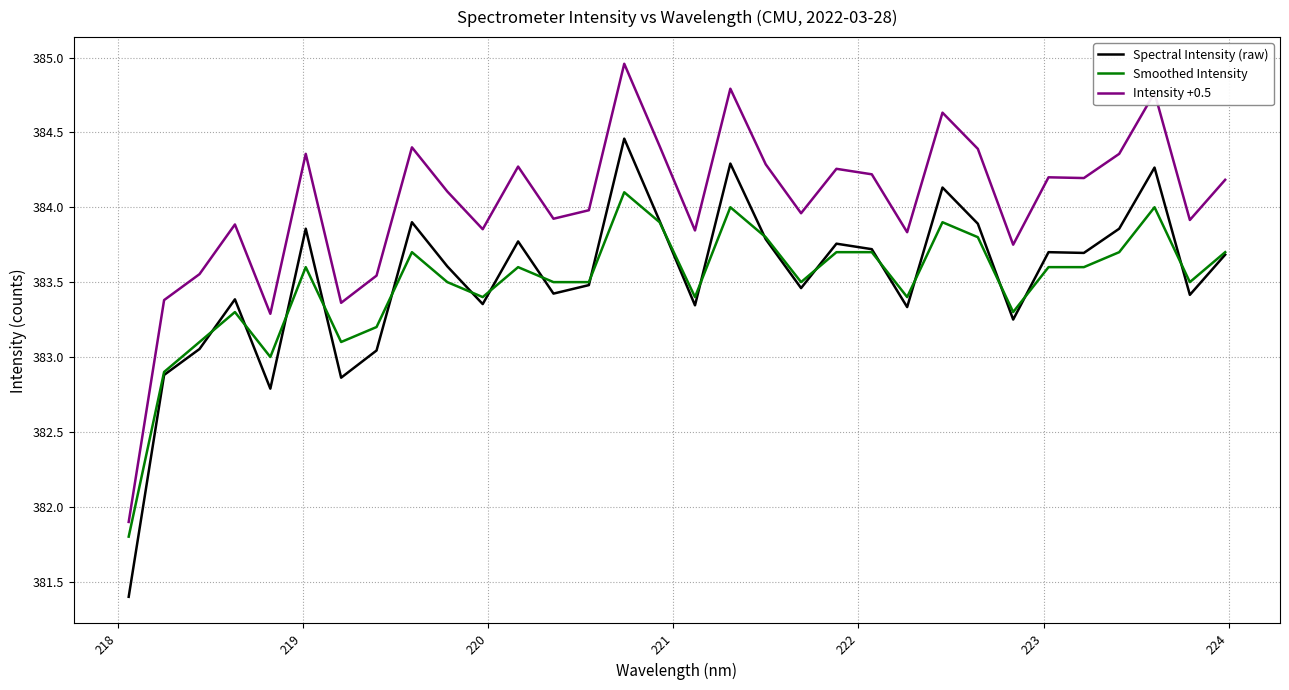

True or false: Intensity +0.5 and Spectral Intensity (raw) intersect in this chart.

False